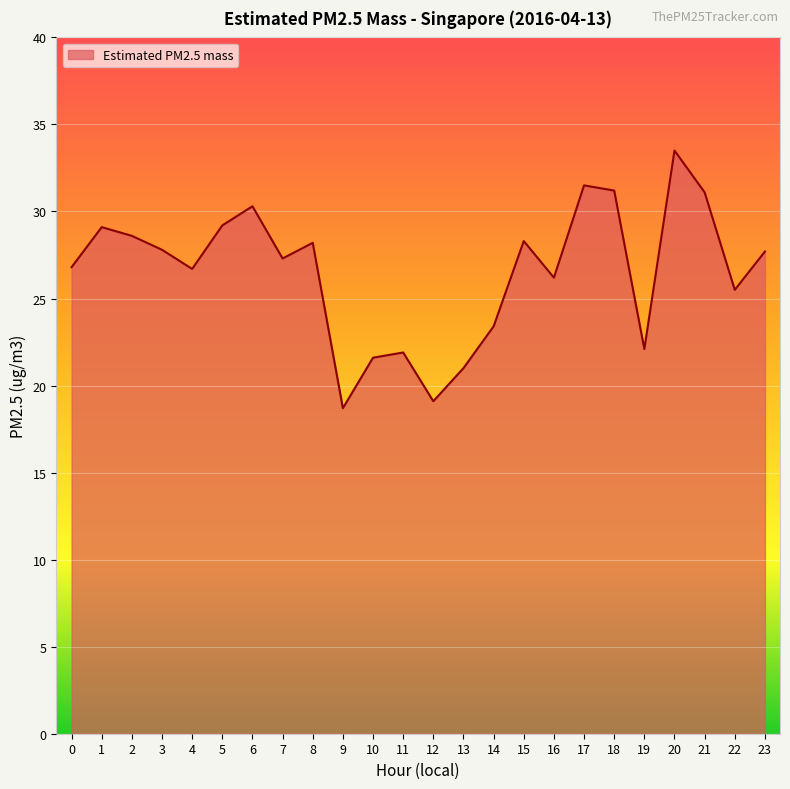

How many lines are shown in the chart?

1